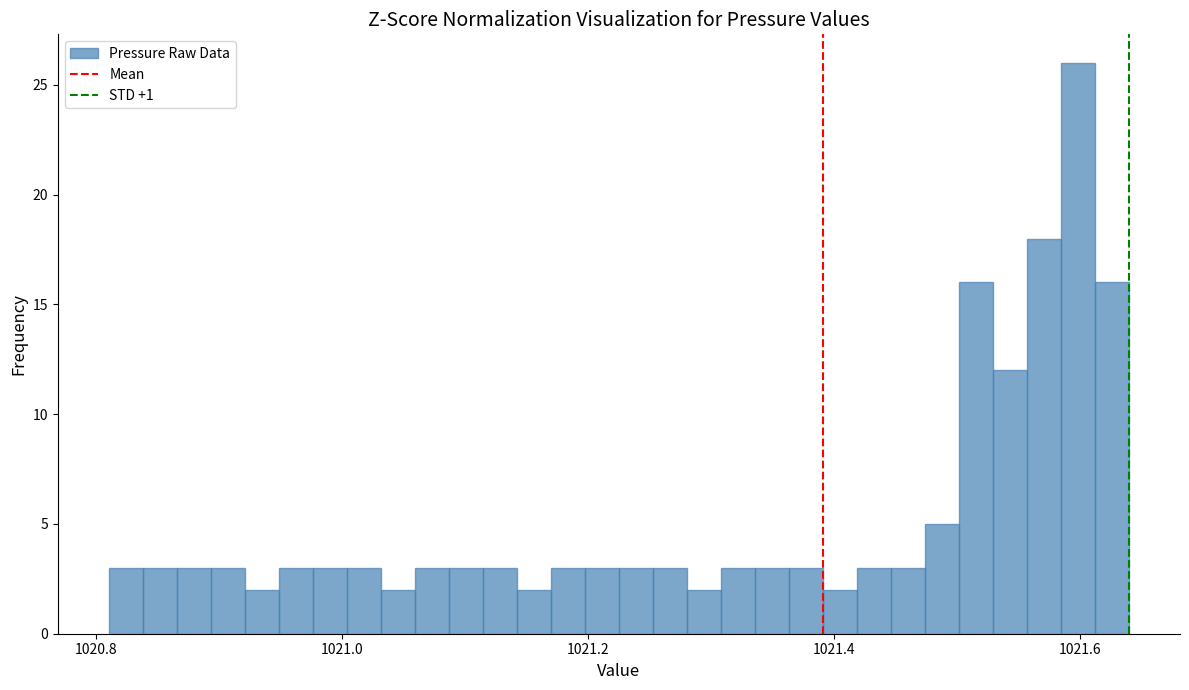

Around what value on the x-axis is the tallest bar? Give the approximate position of its centre, as read against the axis.

1021.60